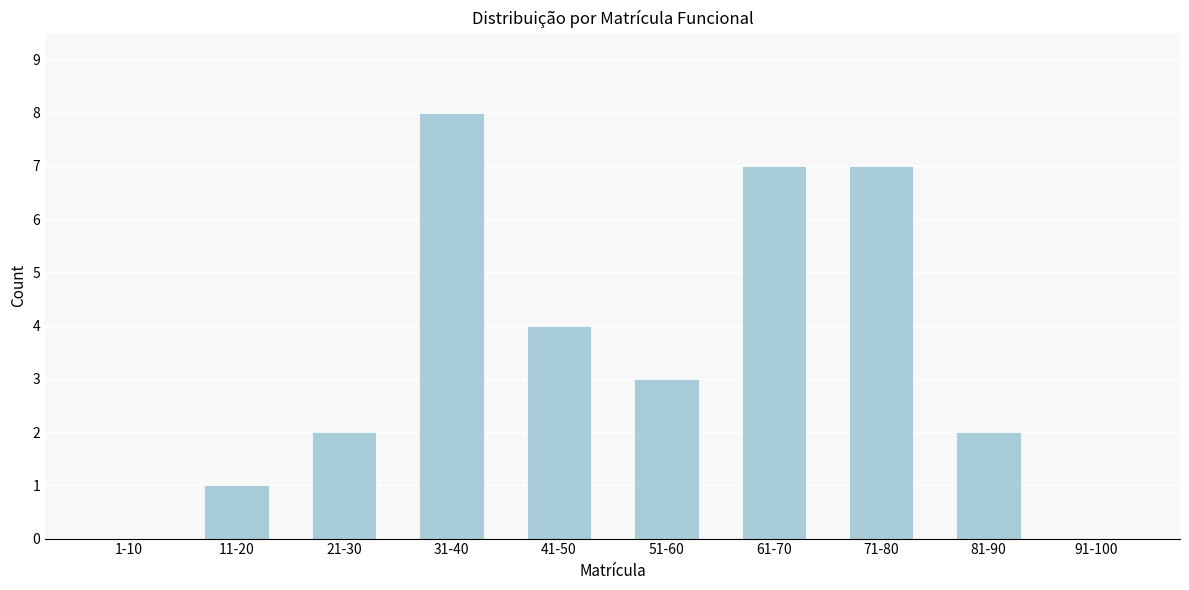

Reading left to right, list all the values displayed in this chart.

1-10=0	11-20=1	21-30=2	31-40=8	41-50=4	51-60=3	61-70=7	71-80=7	81-90=2	91-100=0